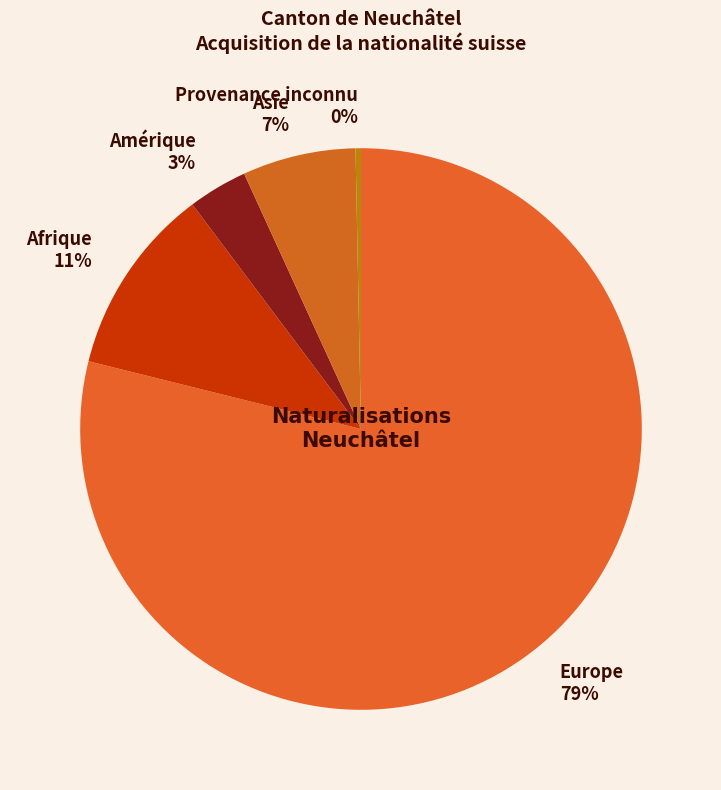

Between Amérique and Provenance inconnu, which is larger?

Amérique